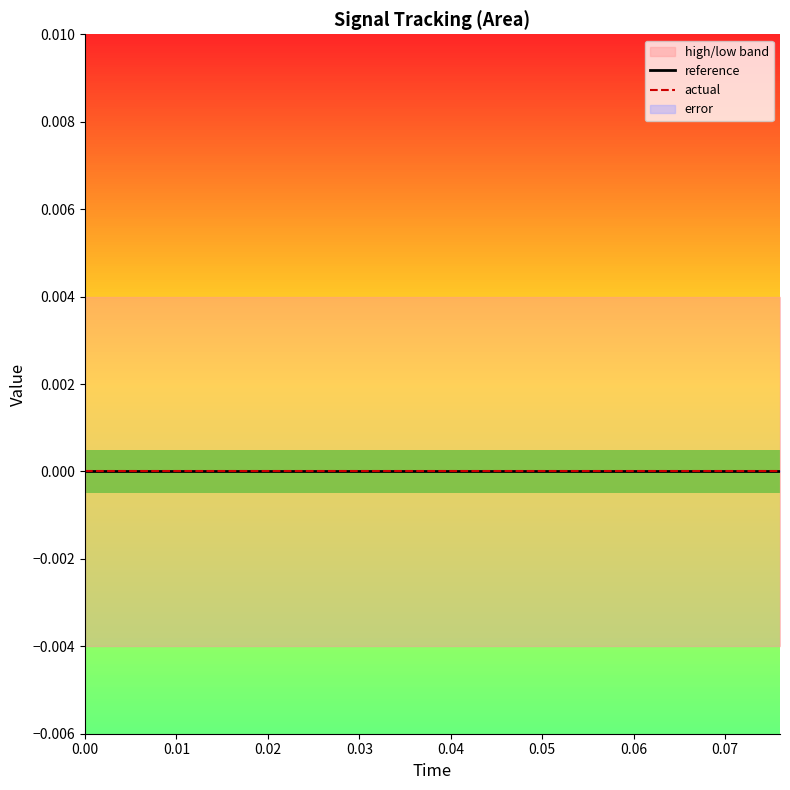

Rank the series at 9 from highest to lowest value.

high, reference, actual, error, low